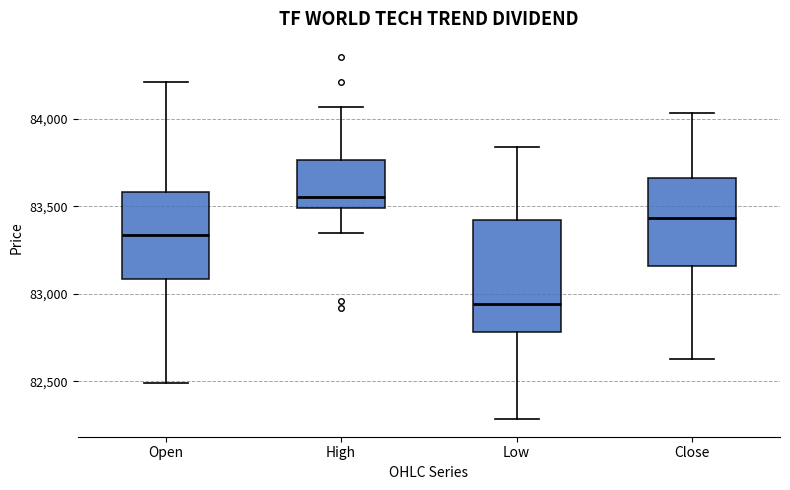

Comparing the boxes themselves (not the whiskers), which one is the tallest?

Low